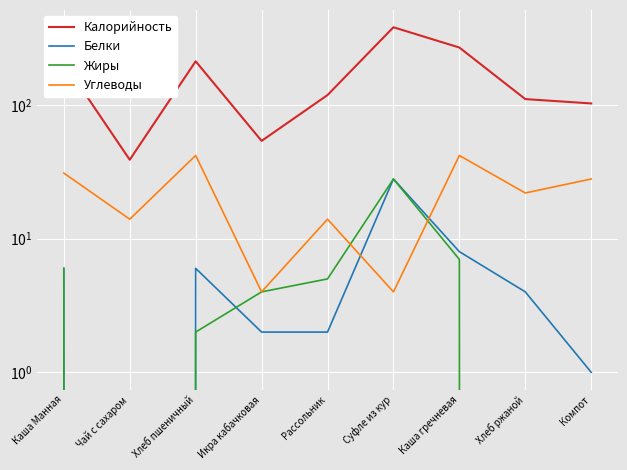

True or false: Белки and Калорийность intersect in this chart.

False